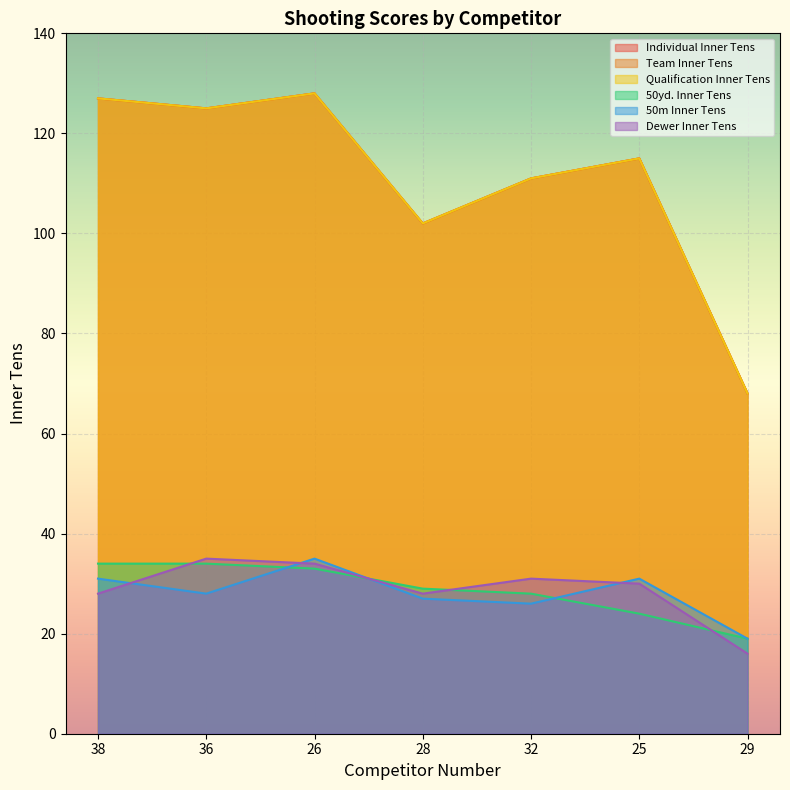

Which series has the largest total across all categories?

Individual Inner Tens